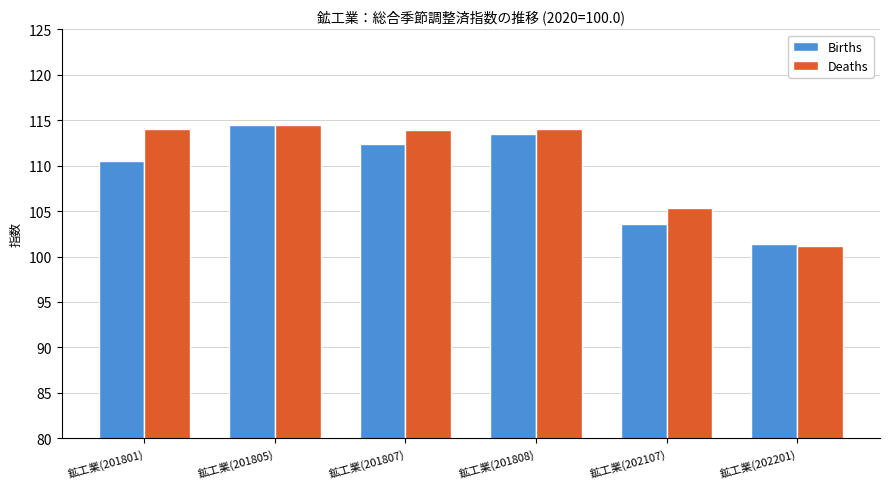

What is the difference between the highest and lowest values at 鉱工業(201807)?

1.5